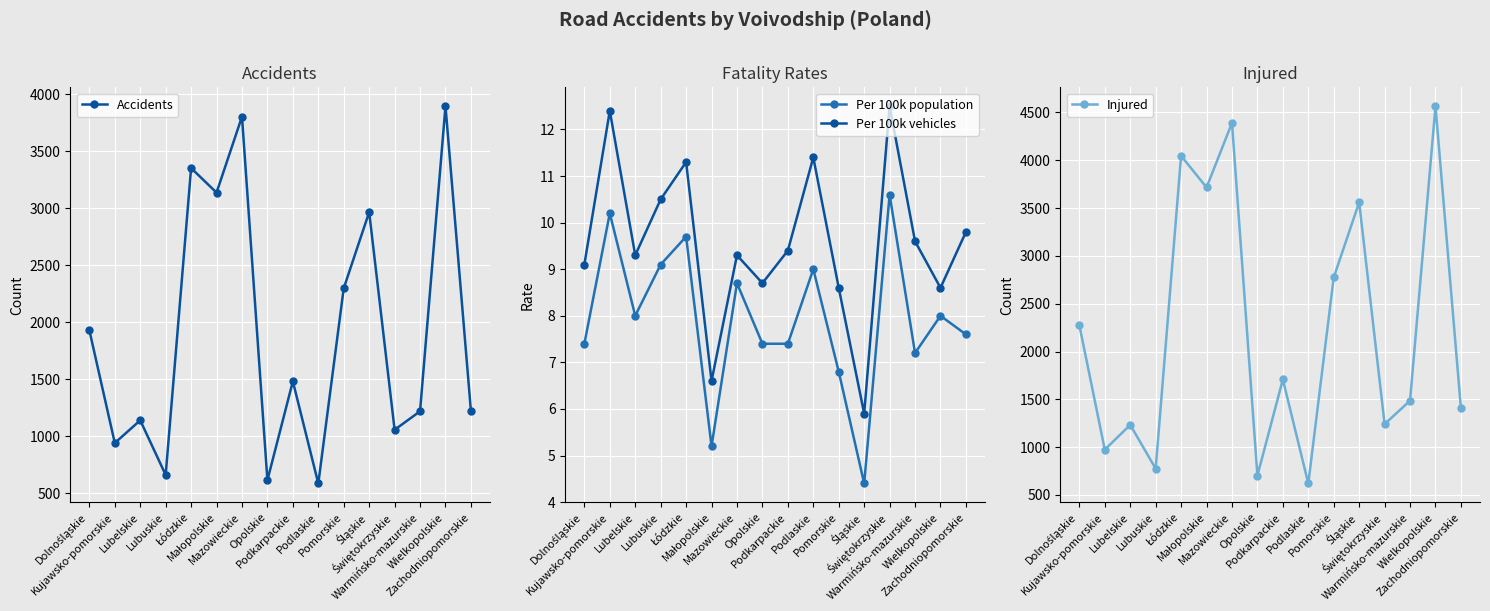

What are all the series names shown in the legend?

Accidents, Per 100k population, Per 100k vehicles, Injured